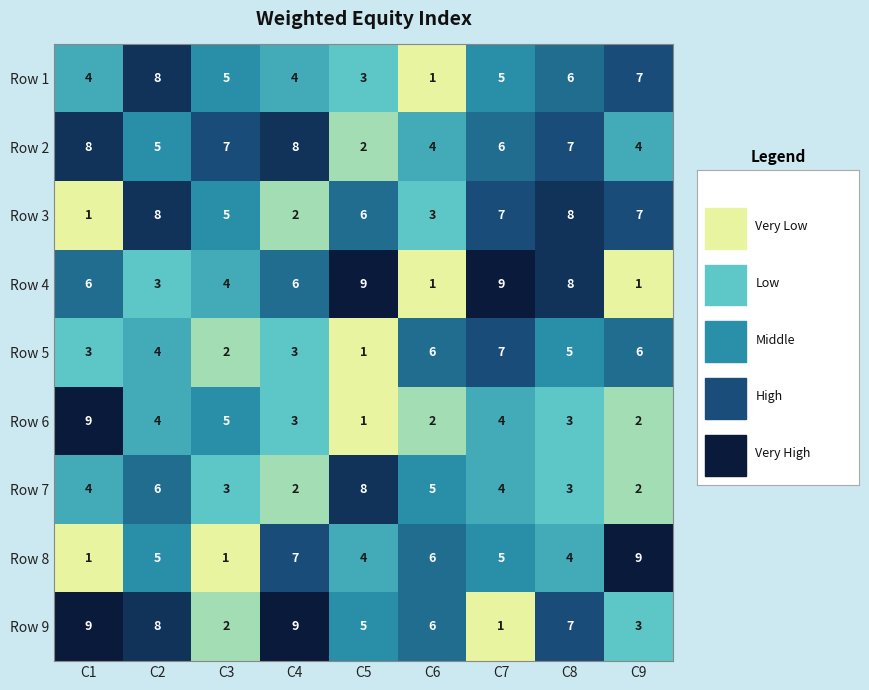

Which category has the highest value across all series?

C5